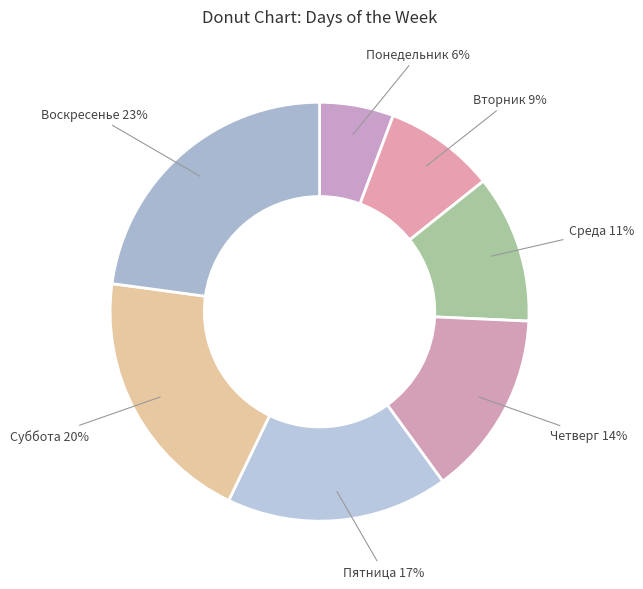

To the nearest percent, what portion does Пятница represent?

17%